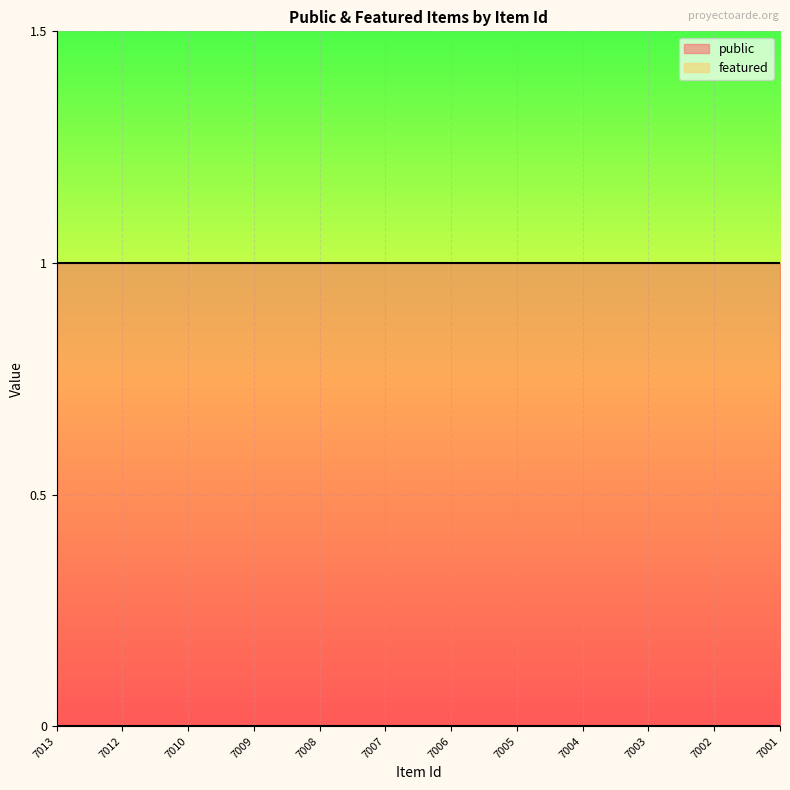

What is the approximate value of public at 7005?

1